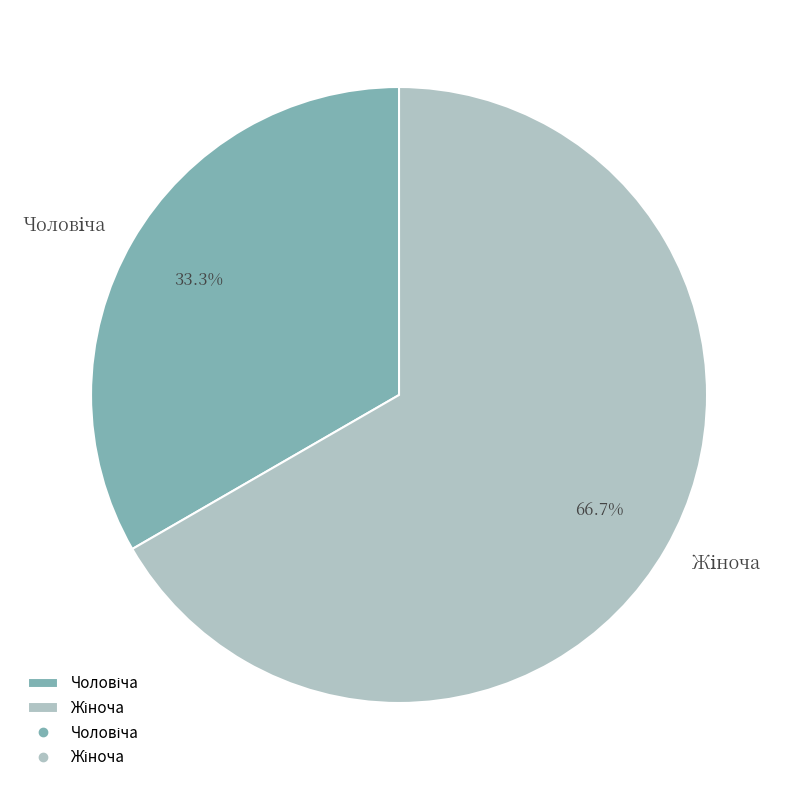

Is there a majority slice in this chart?

Yes